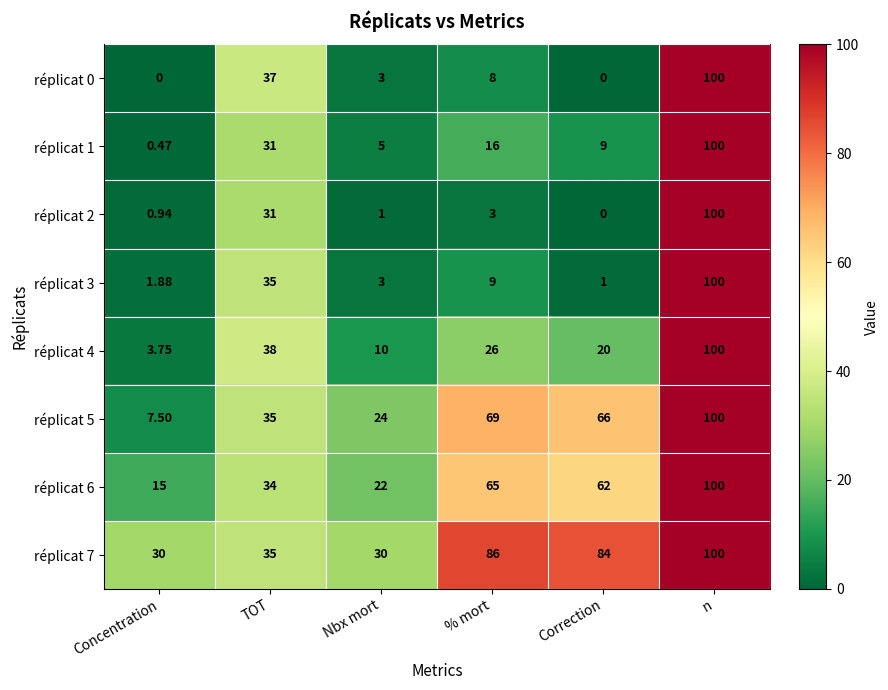

Which series has the largest range (max minus min)?

réplicat 0